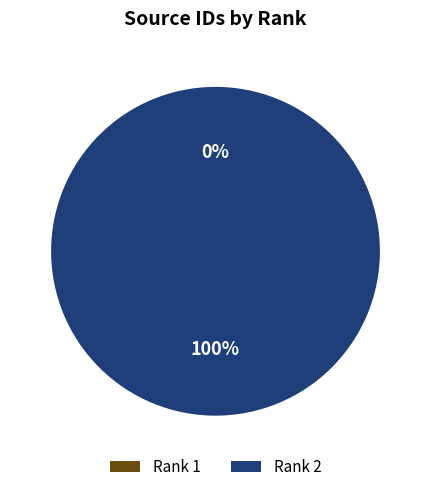

What is the largest slice in the pie chart?

Rank 2